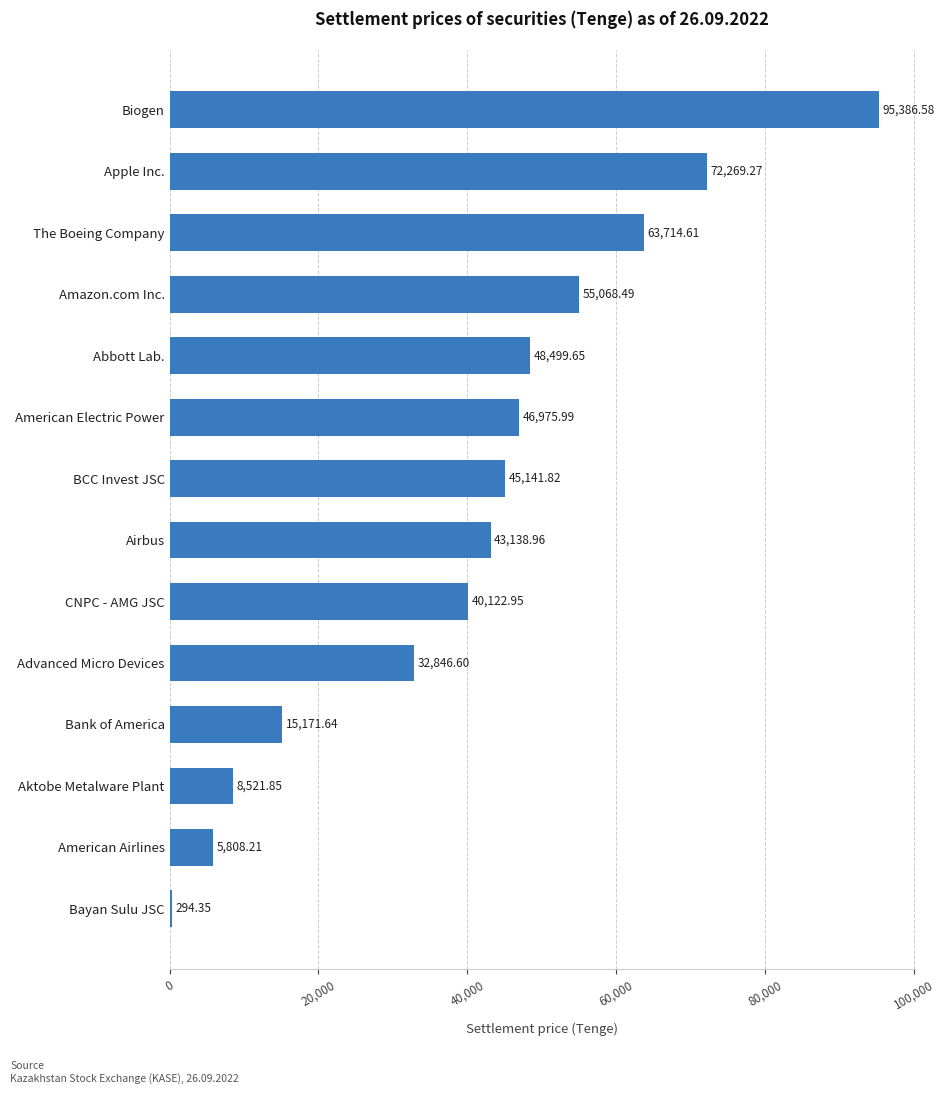

What is the greatest value displayed?

95386.6